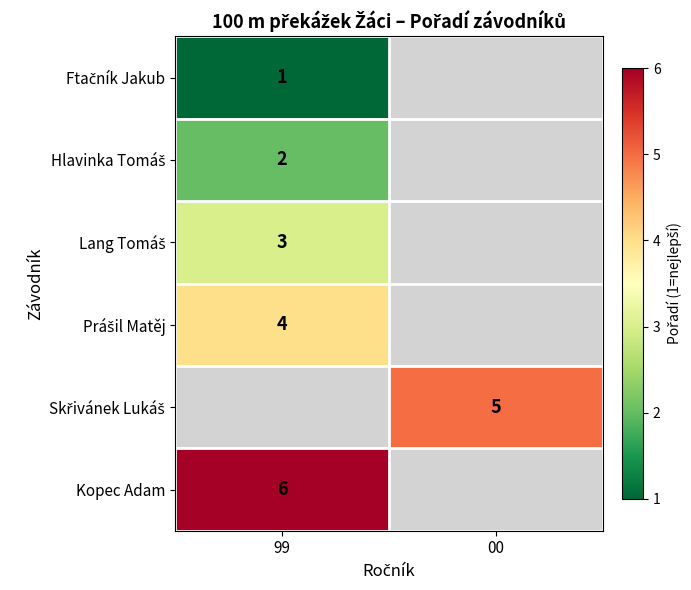

What is the approximate value of Lang Tomáš at 99?

3.0